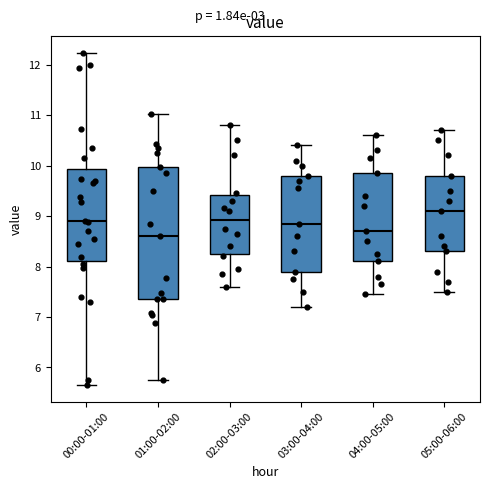

Reading left to right, read every box against the y-axis: the position of its median line, the range the box covers, and the ends of its whiskers. The values are not printed on the chart, so give them approximately, as read against the axis.

00:00-01:00: median 8.9, box 8.1 to 9.9, whiskers 5.7 to 12.2
01:00-02:00: median 8.6, box 7.4 to 10.0, whiskers 5.8 to 11.0
02:00-03:00: median 8.9, box 8.3 to 9.4, whiskers 7.6 to 10.8
03:00-04:00: median 8.9, box 7.9 to 9.8, whiskers 7.2 to 10.4
04:00-05:00: median 8.7, box 8.1 to 9.9, whiskers 7.5 to 10.6
05:00-06:00: median 9.1, box 8.3 to 9.8, whiskers 7.5 to 10.7